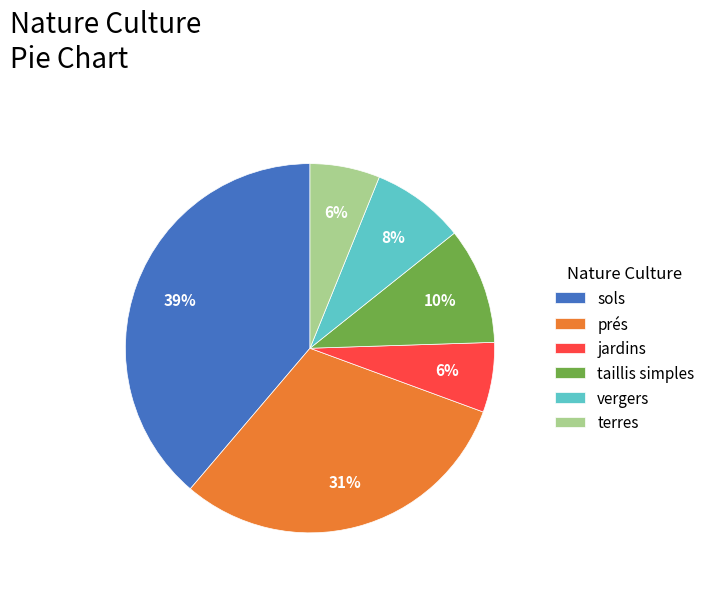

Count the number of slices in the pie.

6